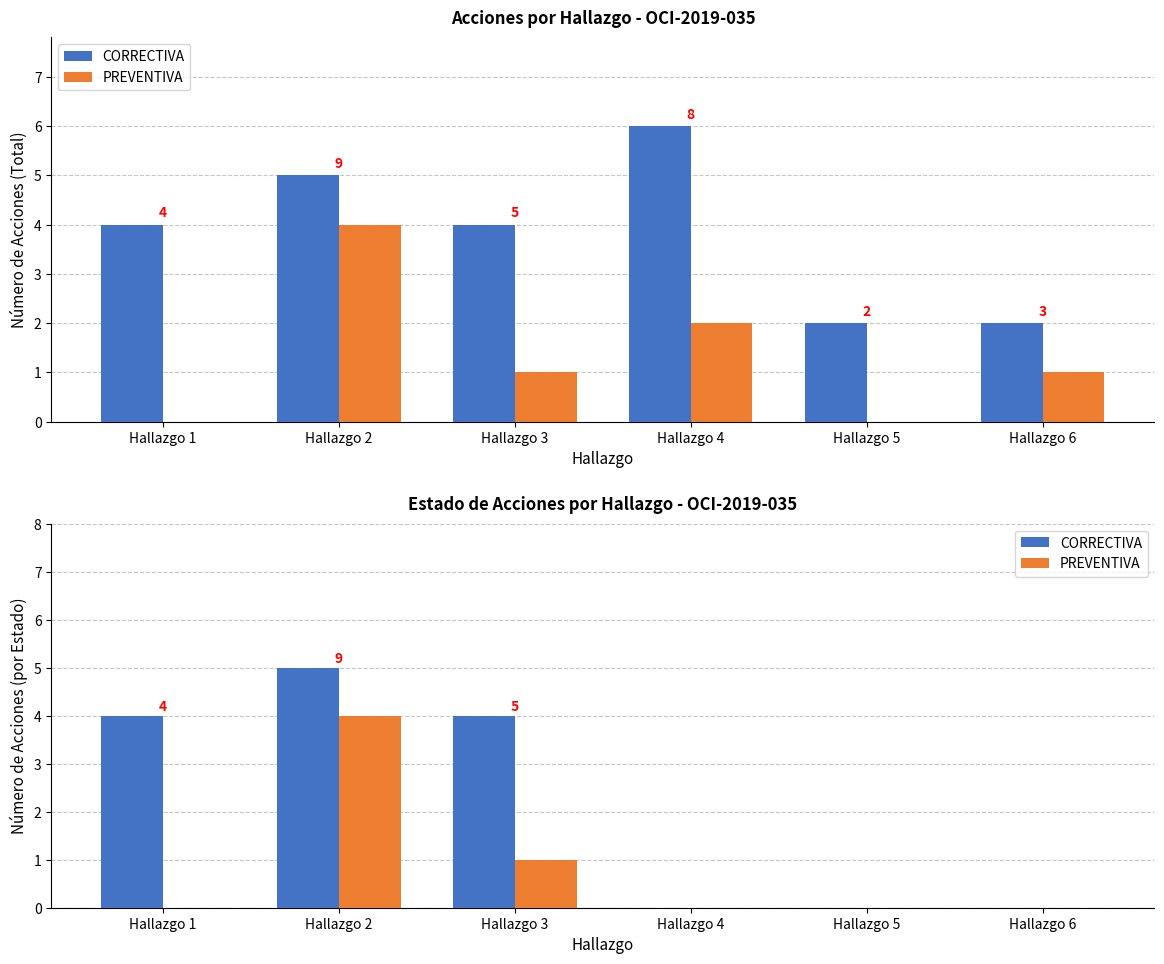

Rank the series by their maximum value, from highest to lowest.

CORRECTIVA, PREVENTIVA